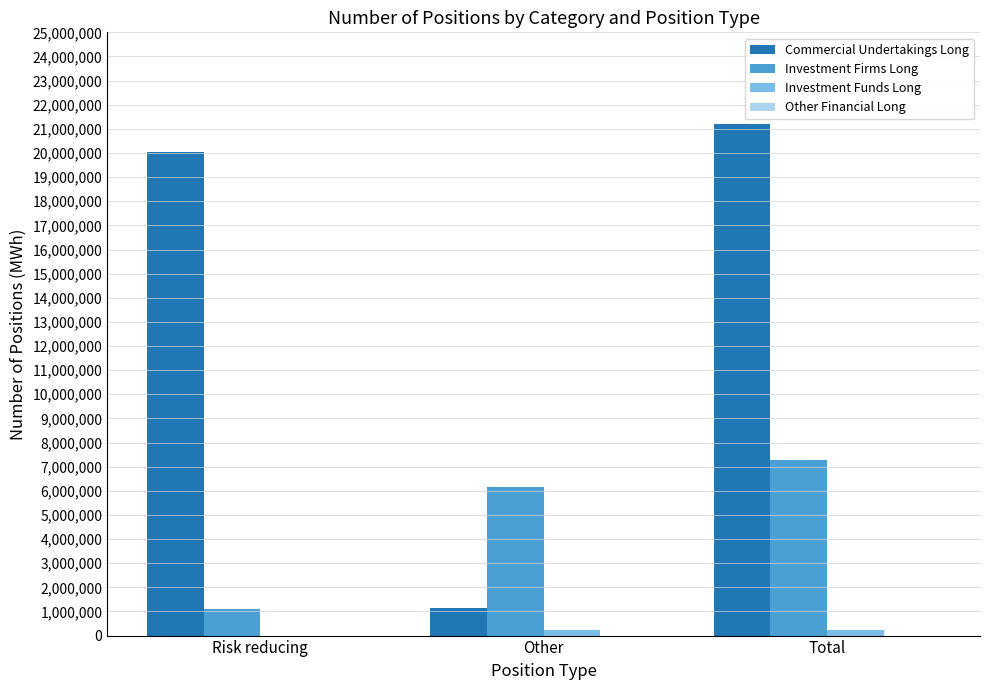

True or false: Commercial Undertakings Long has a value of 21193855 at Total.

True